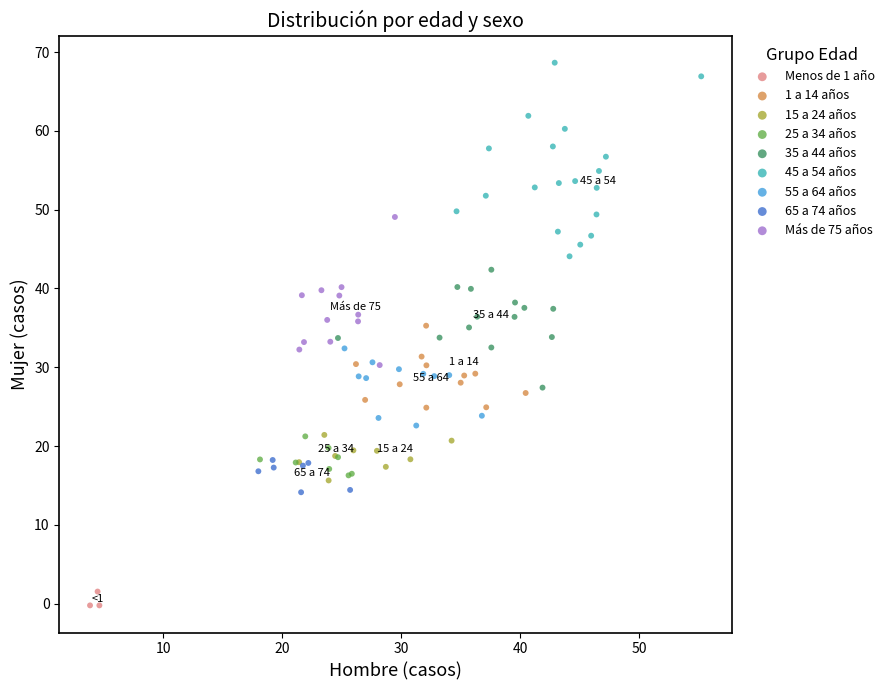

Which series has the largest Y range (max minus min)?

45 a 54 años